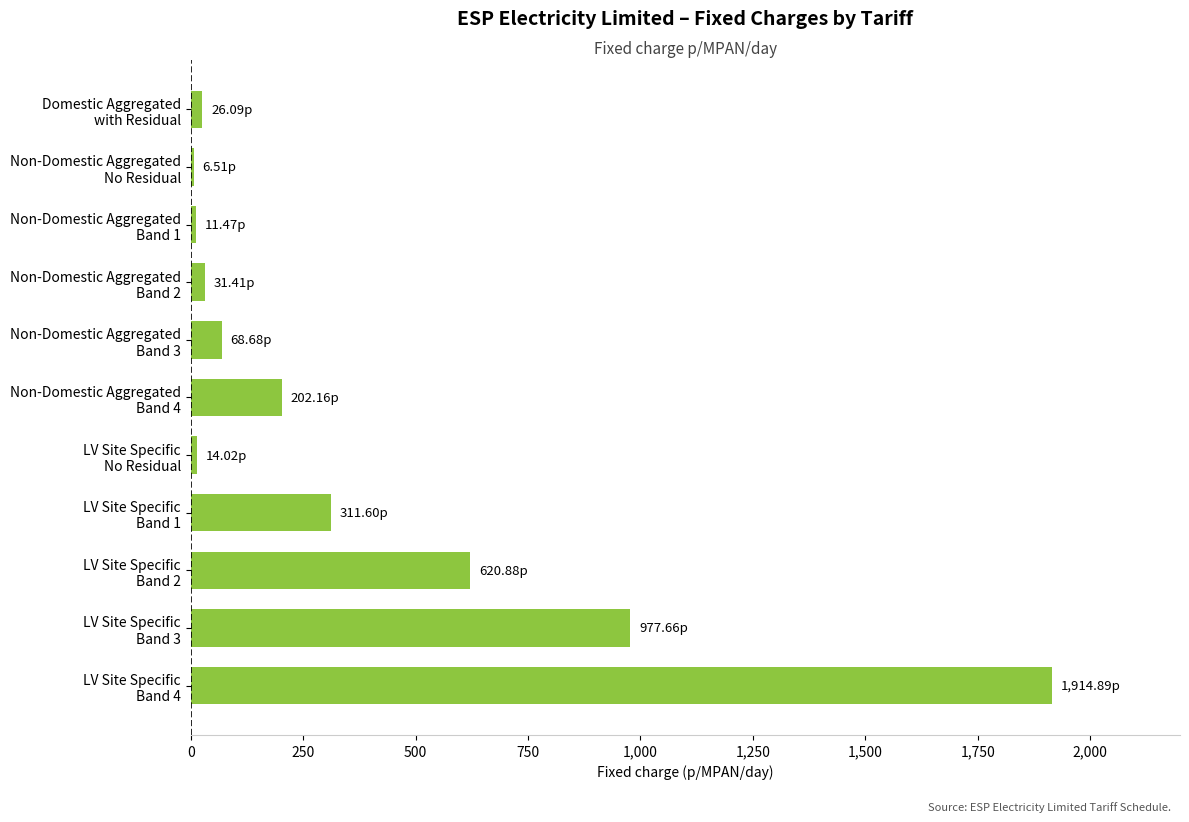

What is the sum of all values?

4185.4